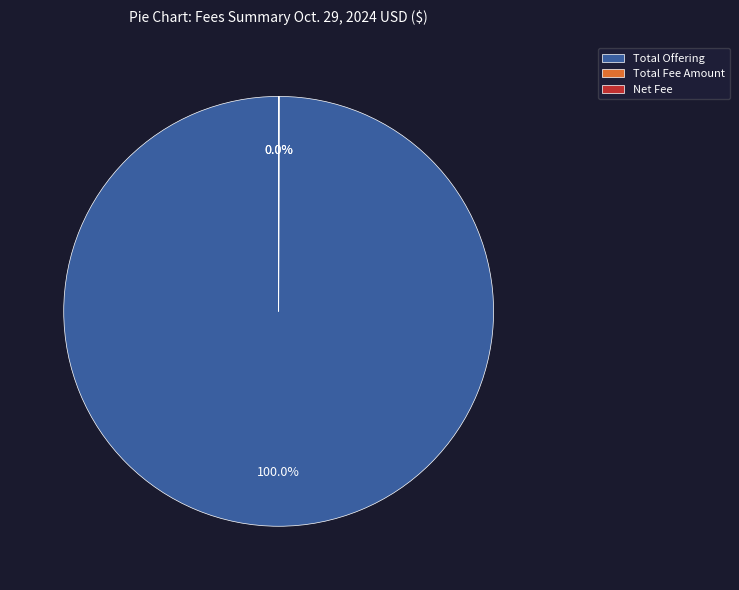

Which category has the biggest portion of the pie?

Total Offering